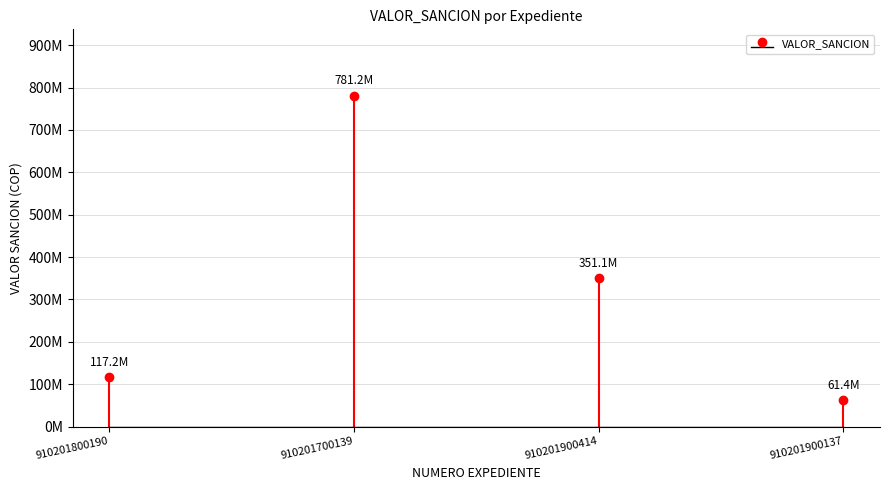

What is the sum of the values at 910201800190 and 910201900414?

468307500